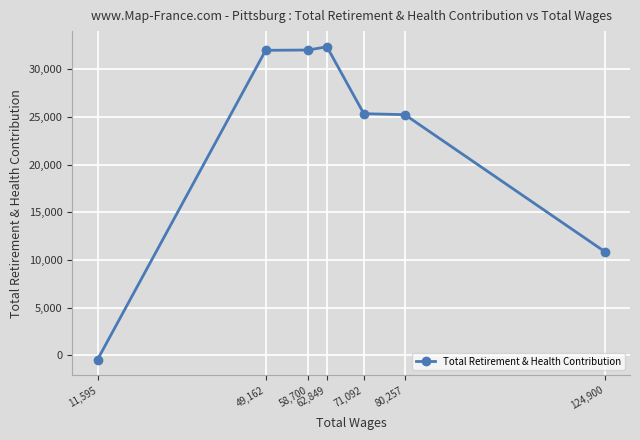

How many lines are shown in the chart?

1